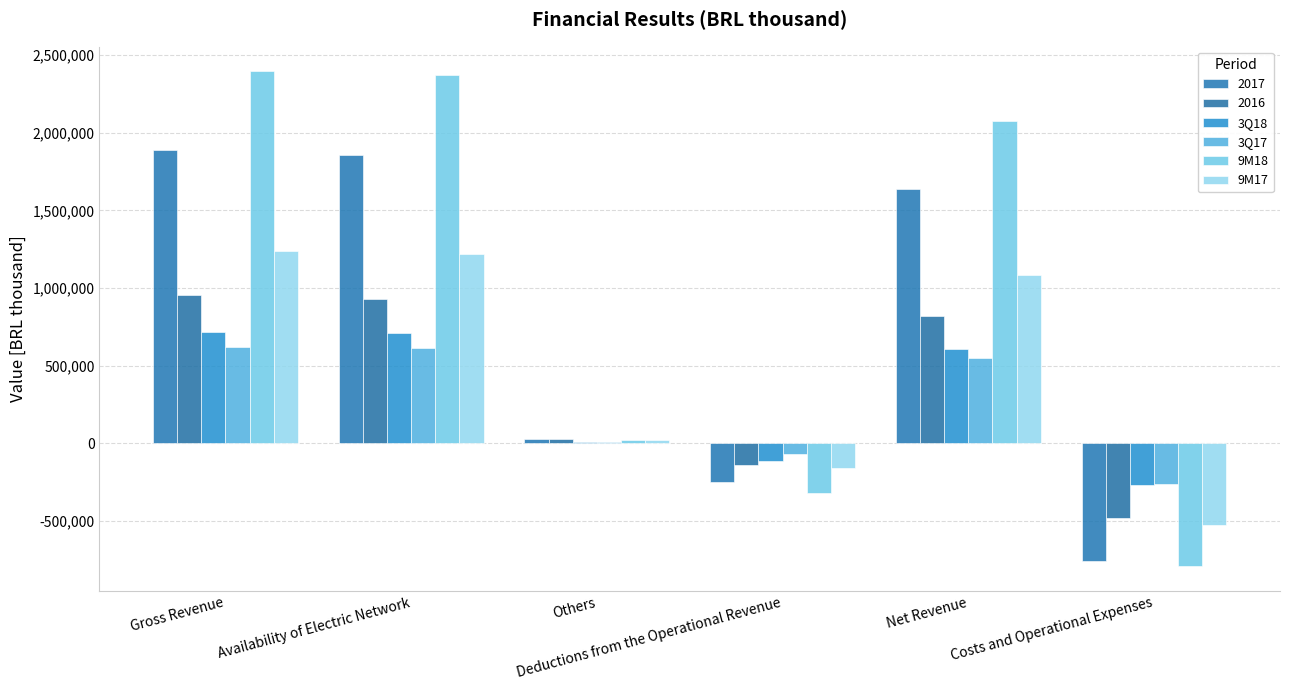

What value does the 3Q17 series have at Others?

5914.0